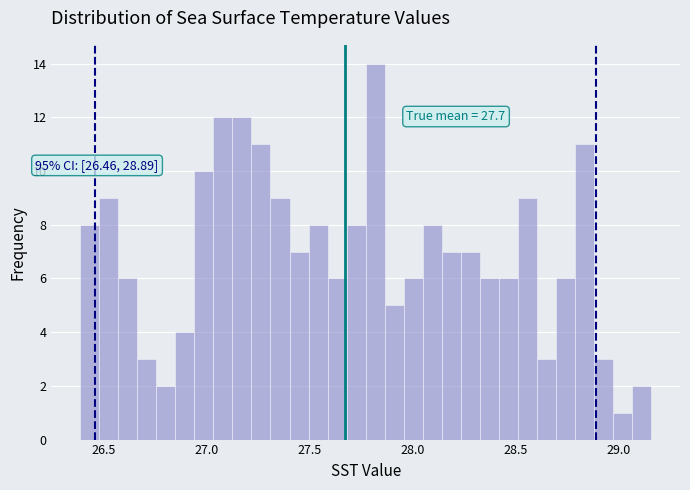

Read against the x-axis, roughly where is the centre of the tallest bar?

27.80